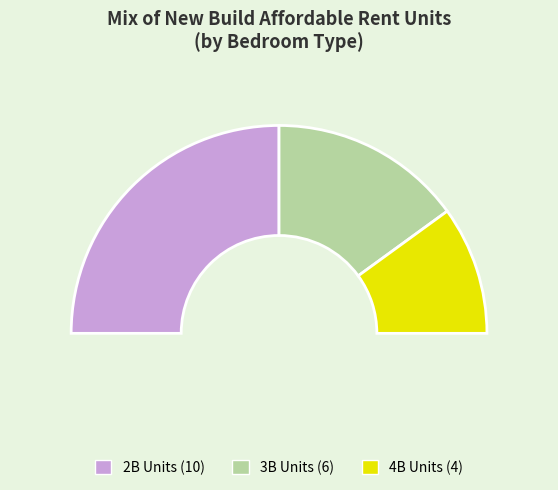

Does 4B6P House (Non-NDSS) account for over 50% of the chart?

No